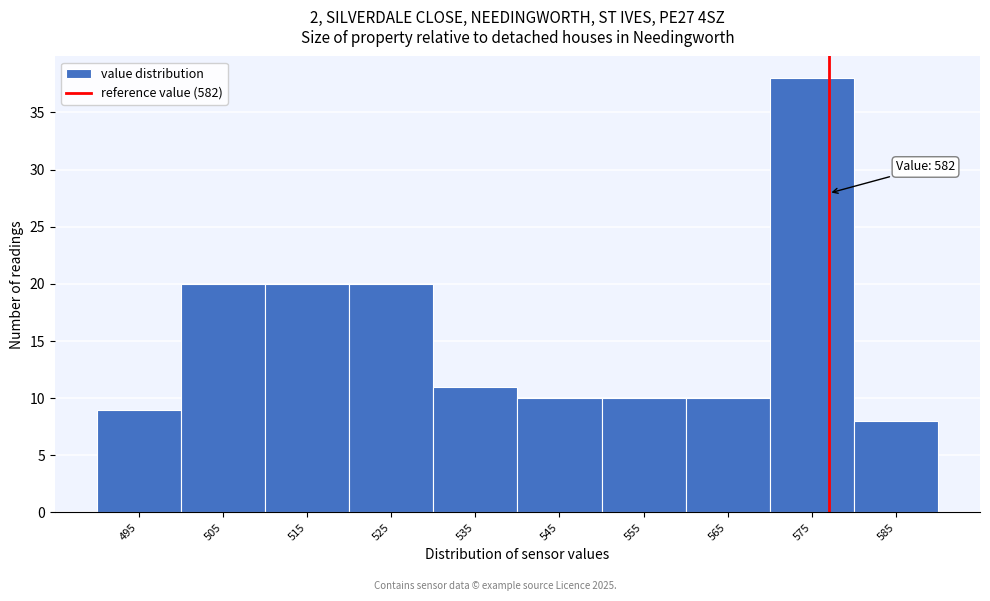

Reading left to right, what are all the values shown in this chart?

9	20	20	20	11	10	10	10	38	8